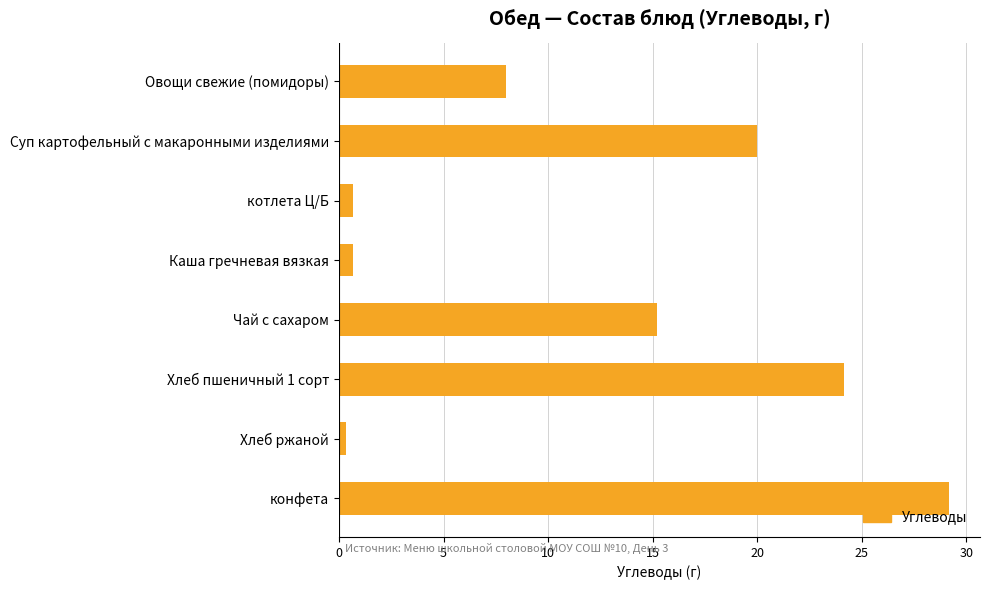

What is the average value?

12.3